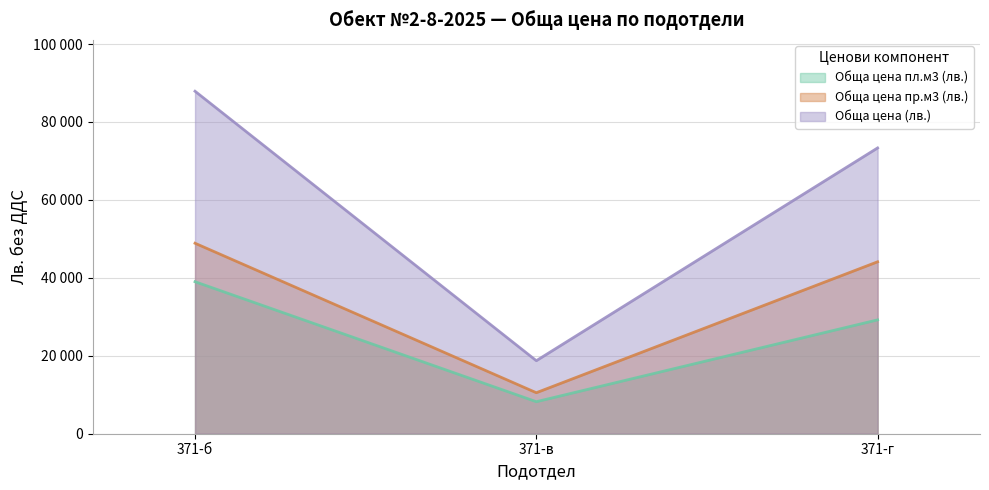

What is the difference between the Обща цена (лв.) values at 371-б and 371-г?

14549